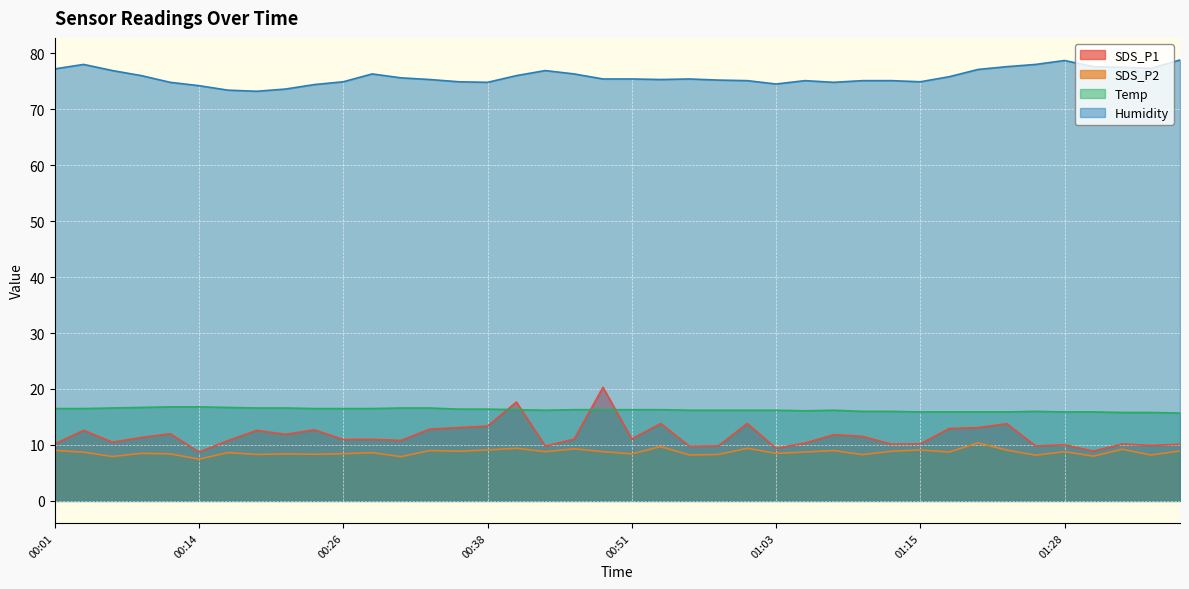

What is the value of the SDS_P2 point at the 1st from the left?

9.0